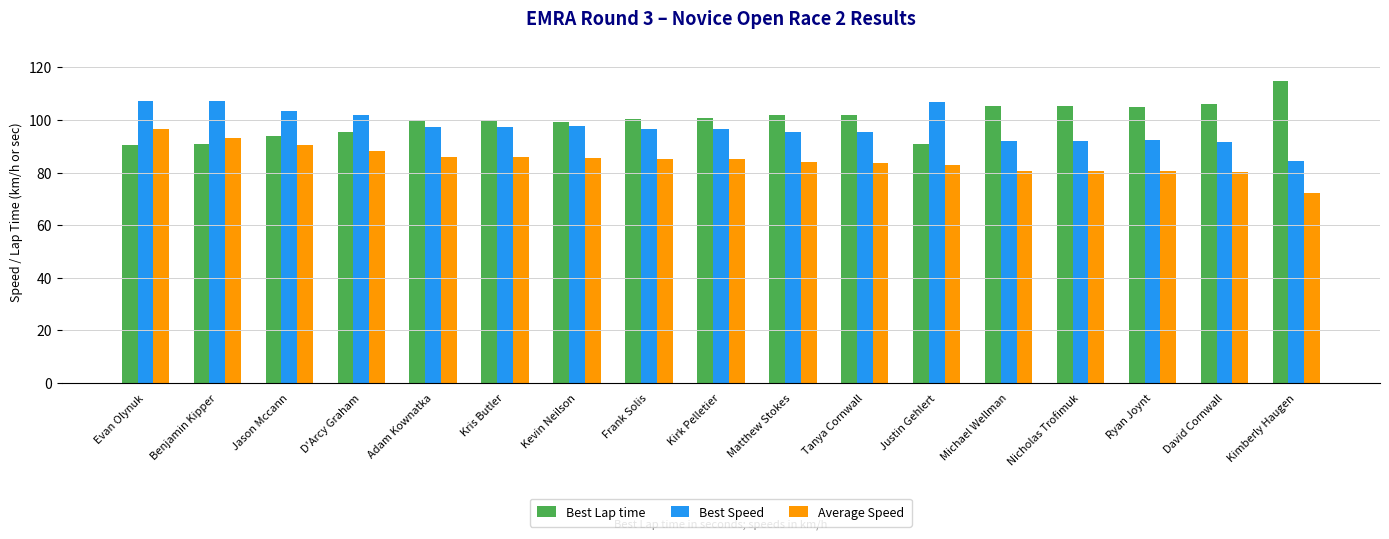

How many groups of bars are there?

17